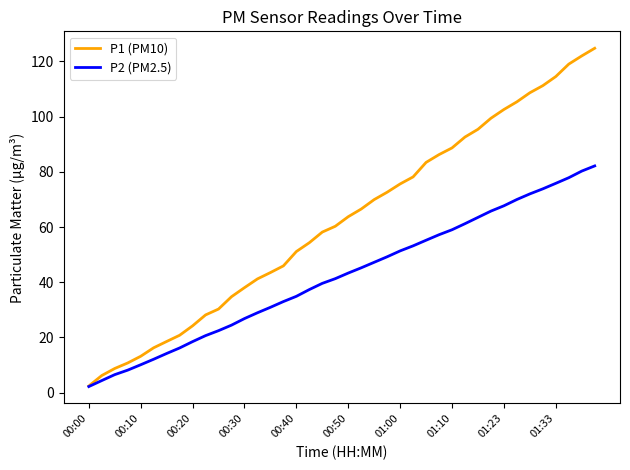

List the series in order of their peak value, highest first.

P1 (PM10), P2 (PM2.5)